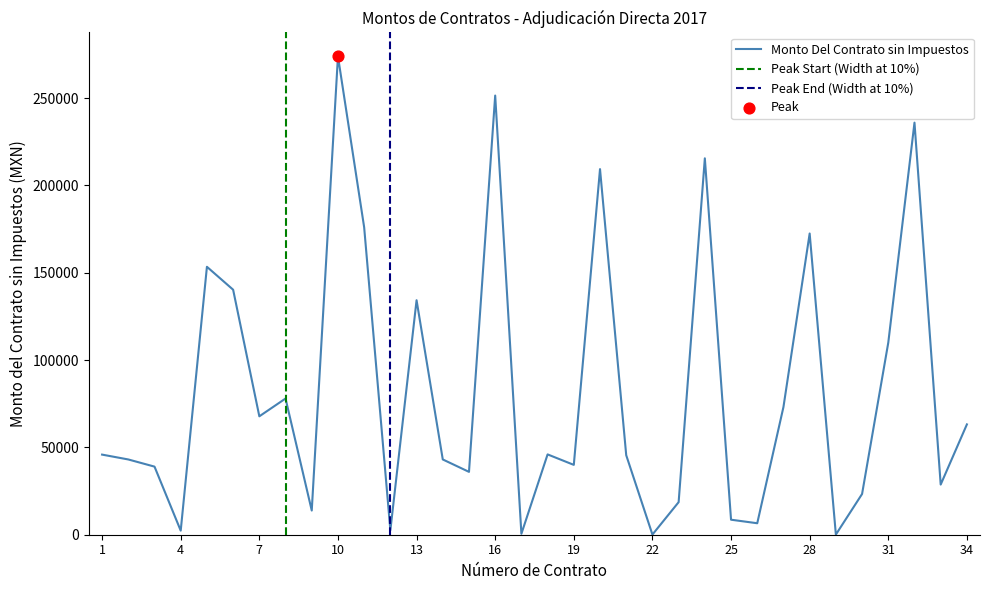

Between 3 and 29, which is larger?

3